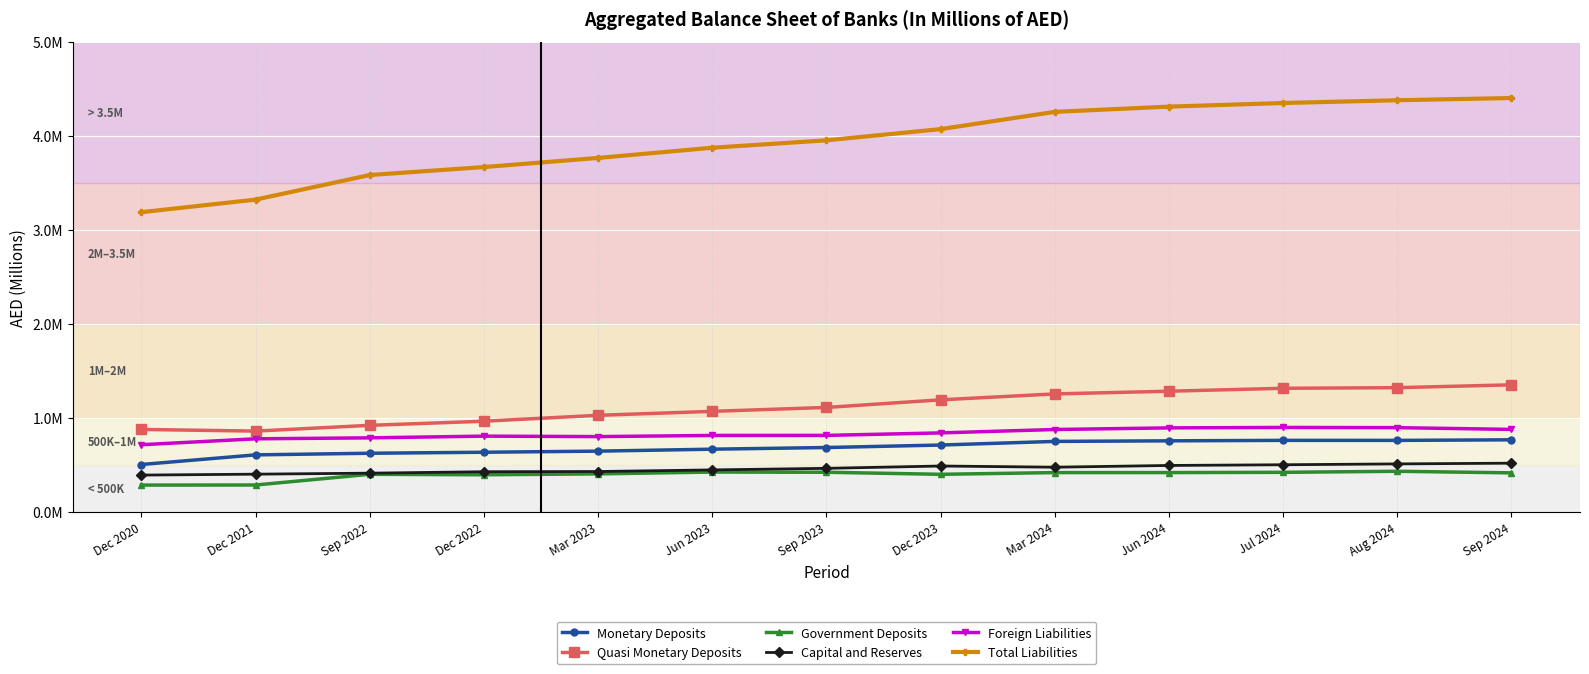

What is the smallest value displayed?

286471.0